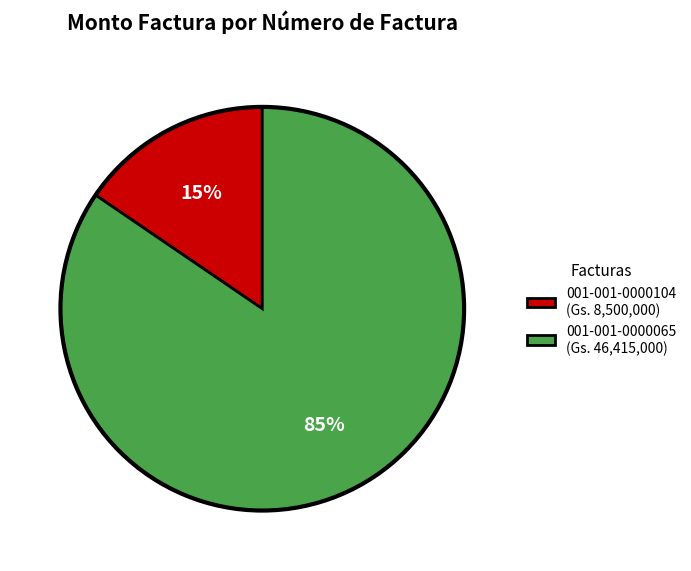

Which category has the smallest portion of the pie?

001-001-0000104